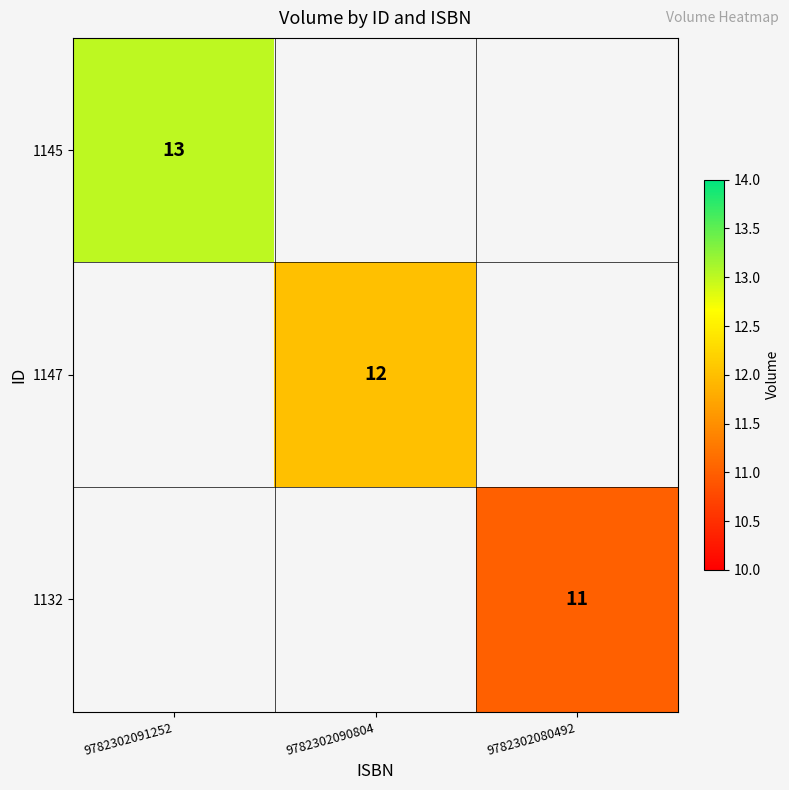

True or false: 1145 has a value of 18.0 at 9782302091252.

False